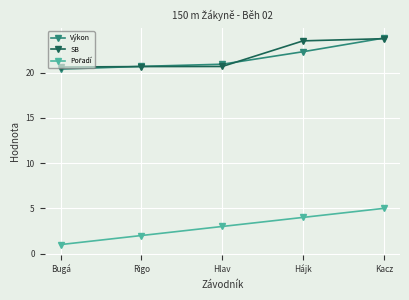

What is the value of the Výkon point at the 2nd from the left?

20.7